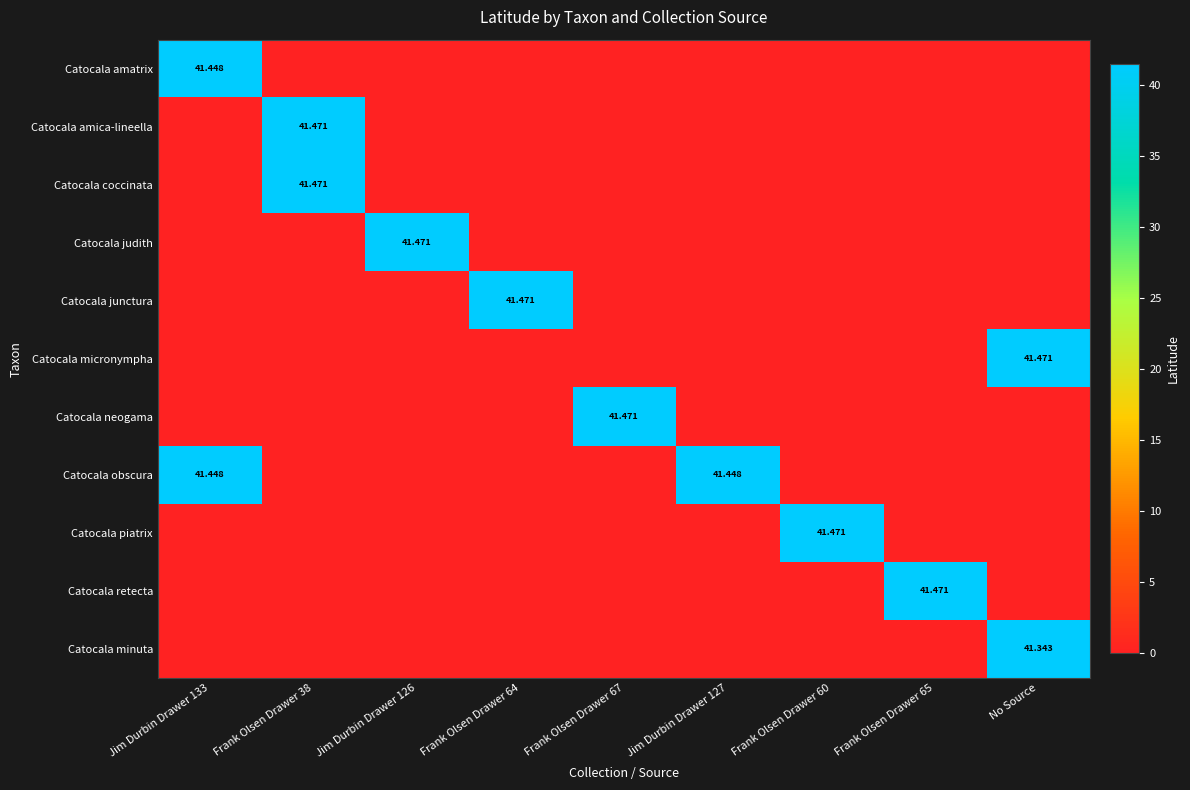

At which label does Catocala piatrix reach its peak?

Frank Olsen Drawer 60